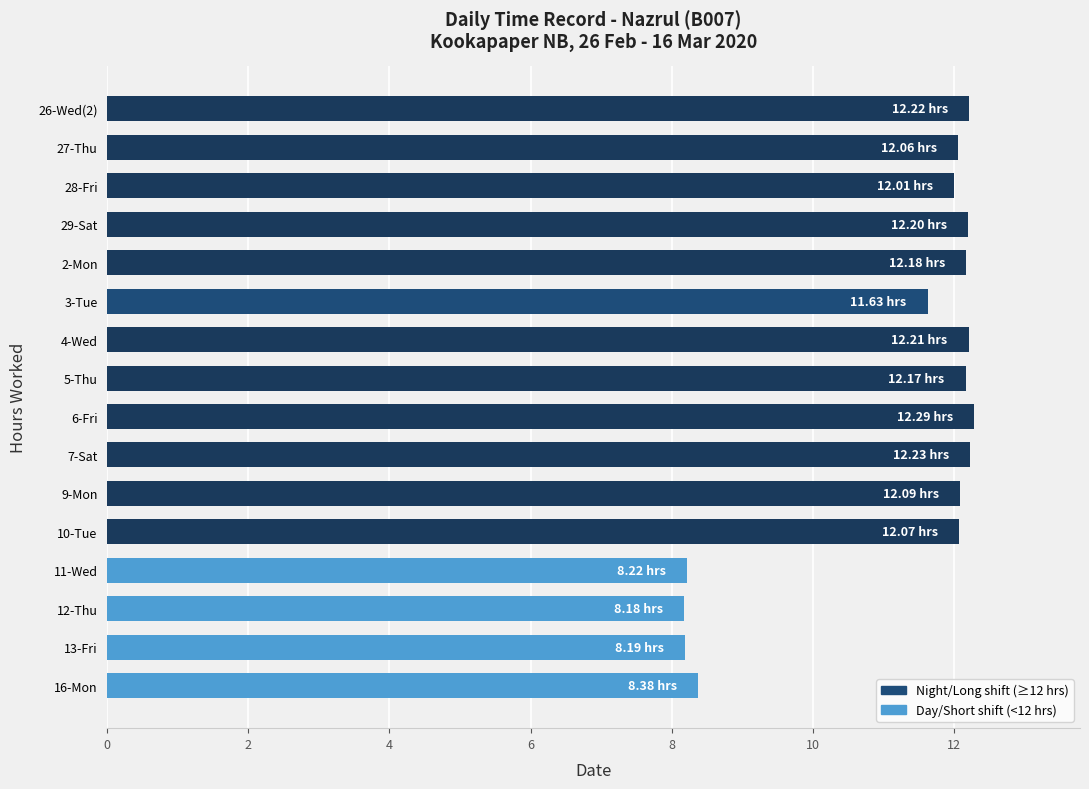

What is the difference between the maximum and minimum values?

4.1